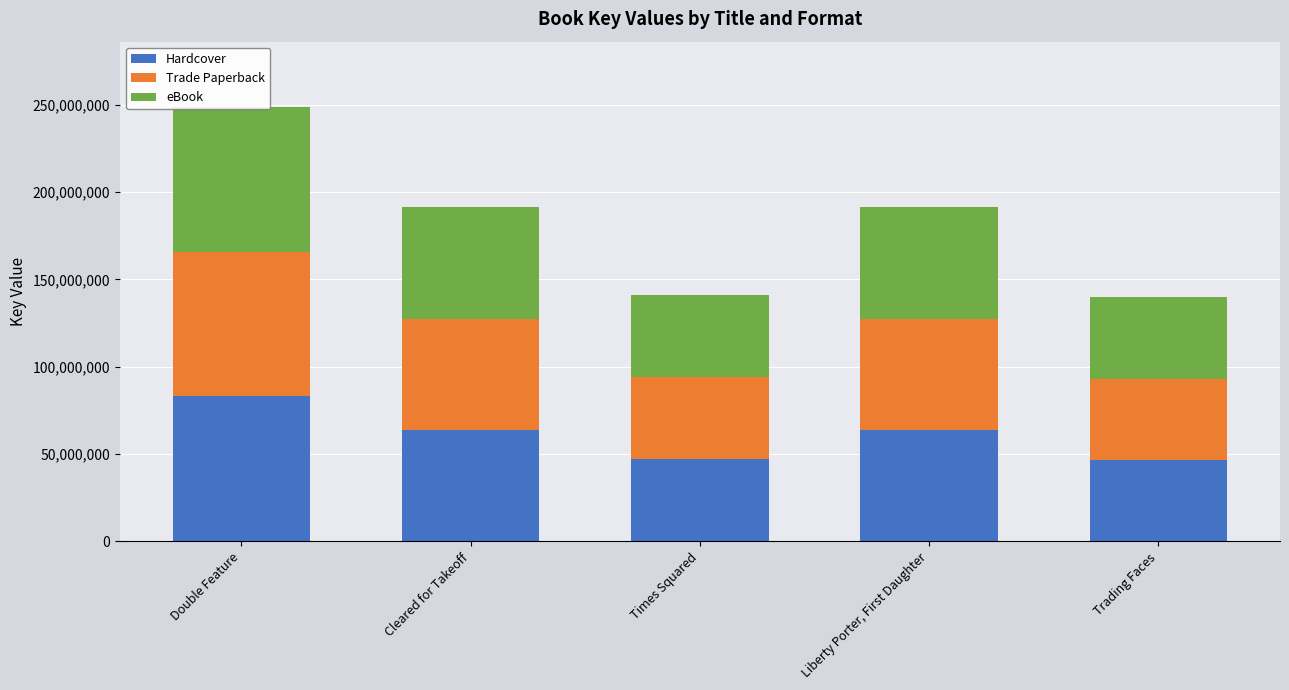

How many bars are there in total?

15